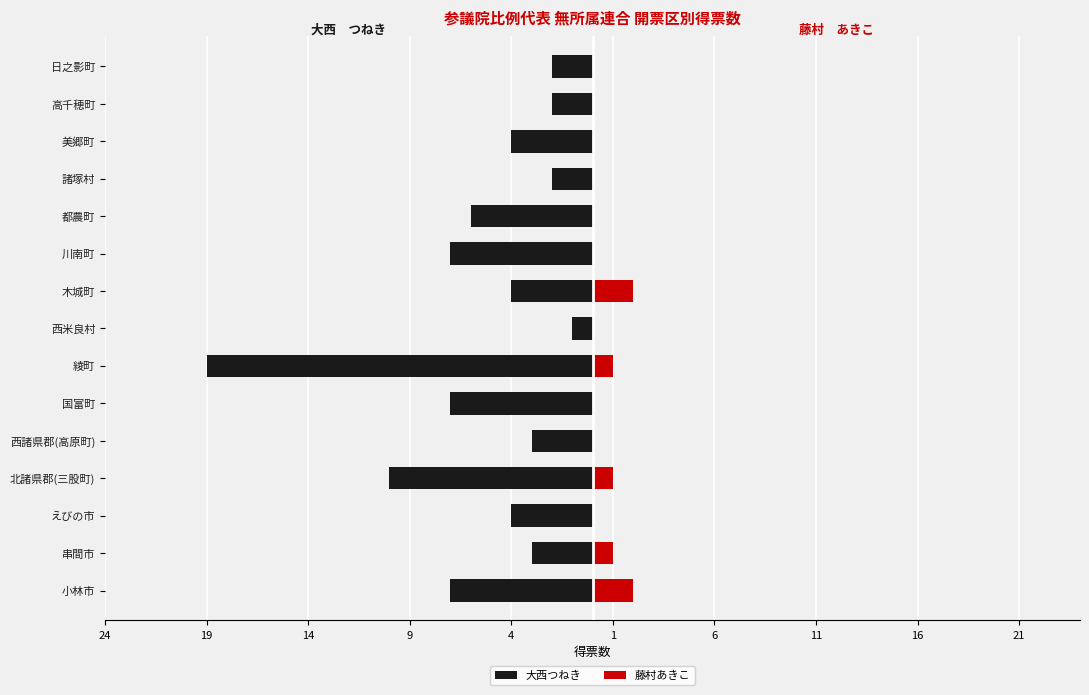

How many values in the 大西つねき series exceed -4?

6